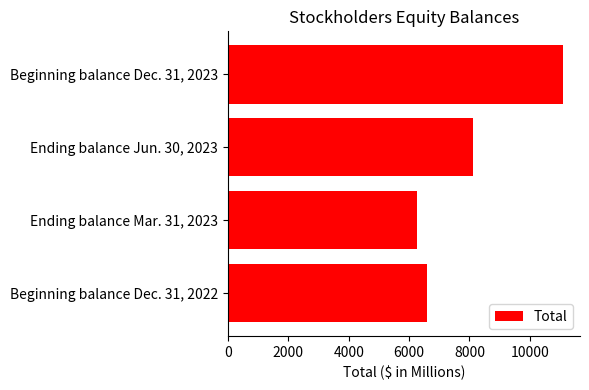

Between Beginning balance Dec. 31, 2023 and Ending balance Jun. 30, 2023, which is larger?

Beginning balance Dec. 31, 2023